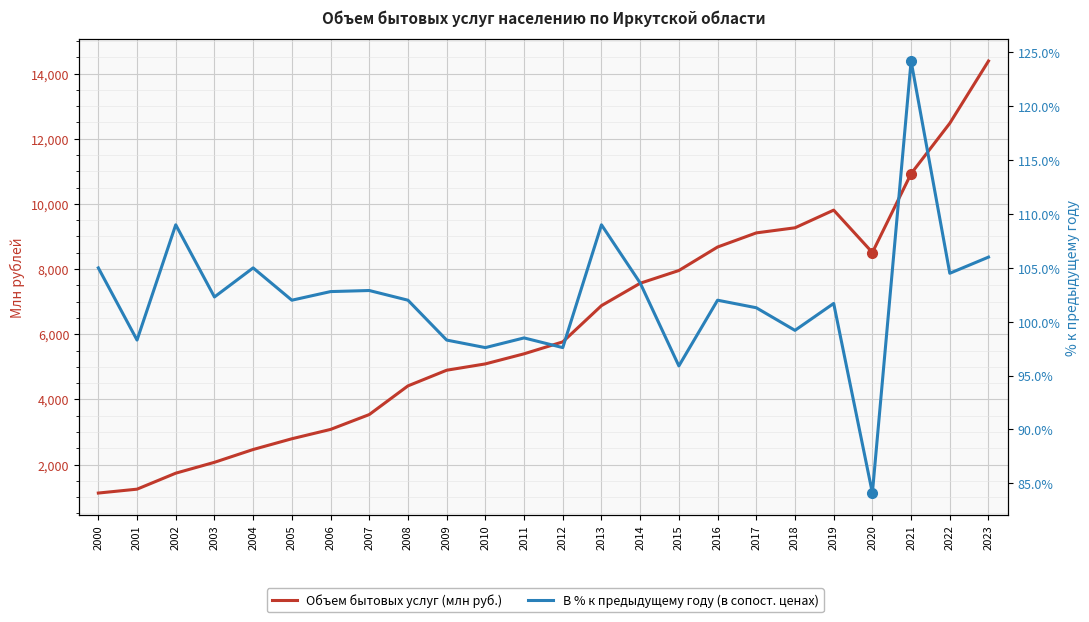

What is the average value of the В % к предыдущему году series?

102.2